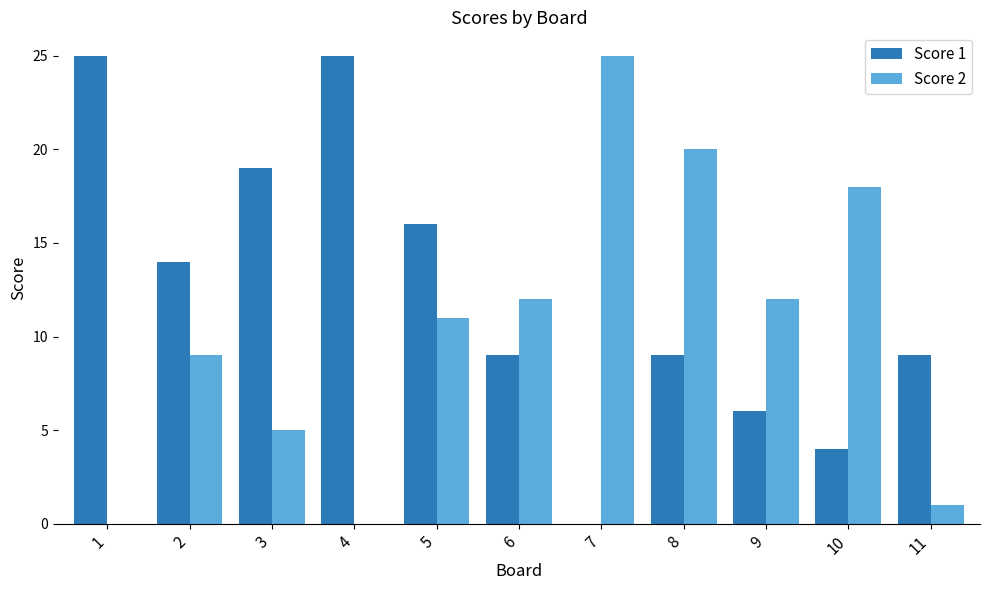

Are the bars grouped side by side (vs. stacked)?

Yes